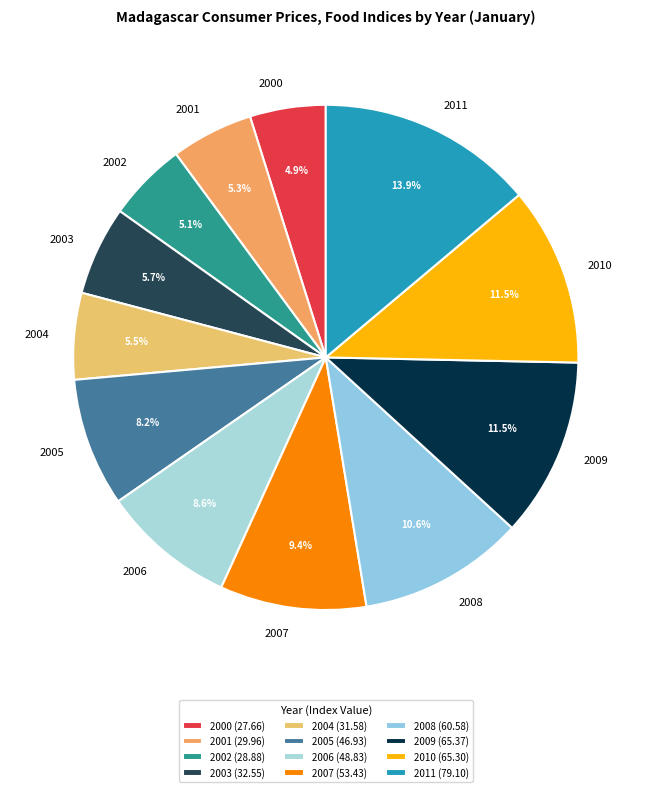

Is there a majority slice in this chart?

No